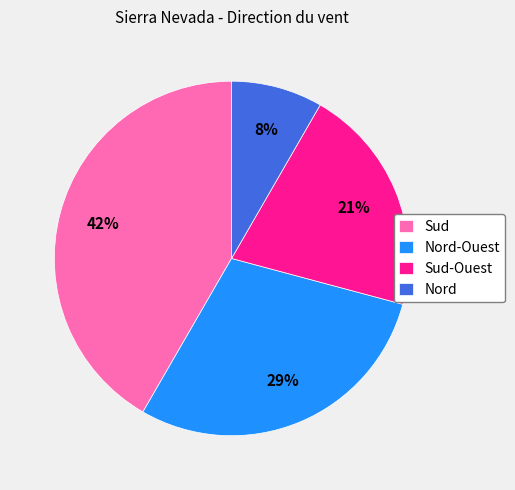

Between Nord-Ouest and Sud, which is larger?

Sud